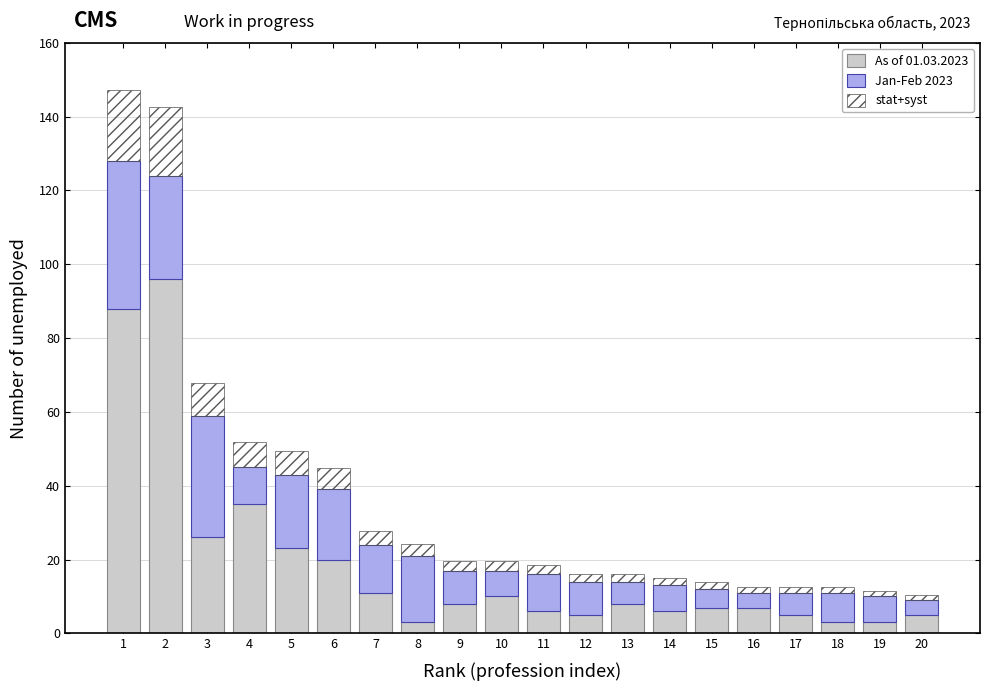

Is it true that As of 01.03.2023 equals 23.0 at 5?

True